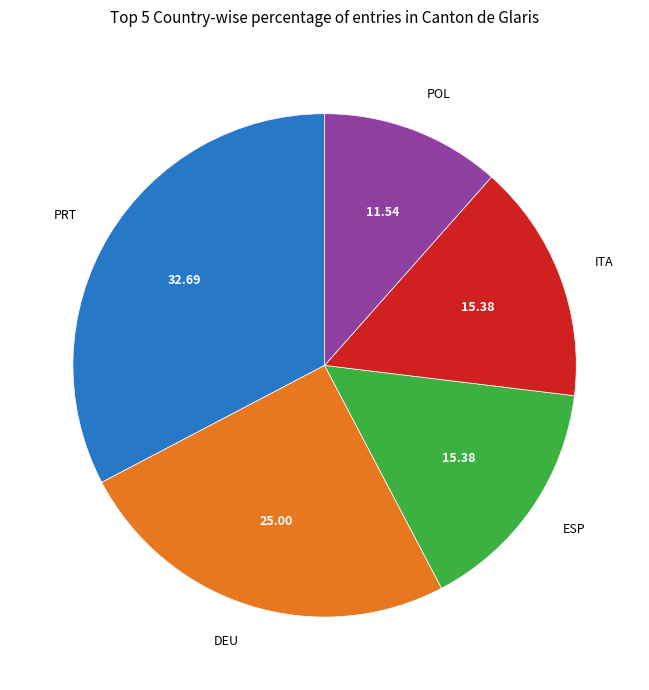

Is there a majority slice in this chart?

No